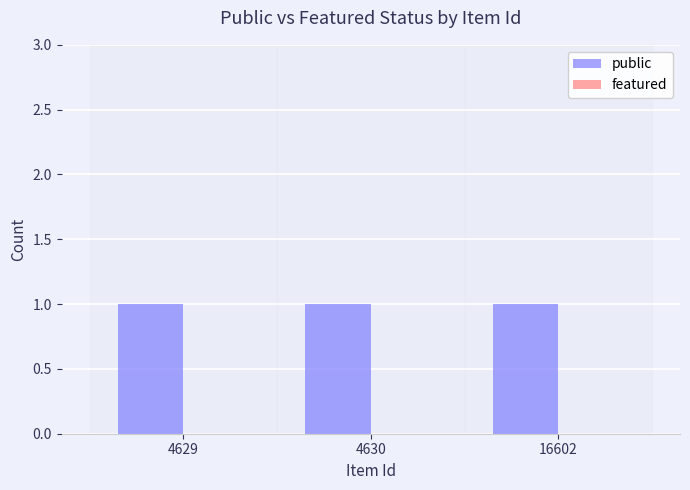

At which category does the chart reach its peak across all series?

4629